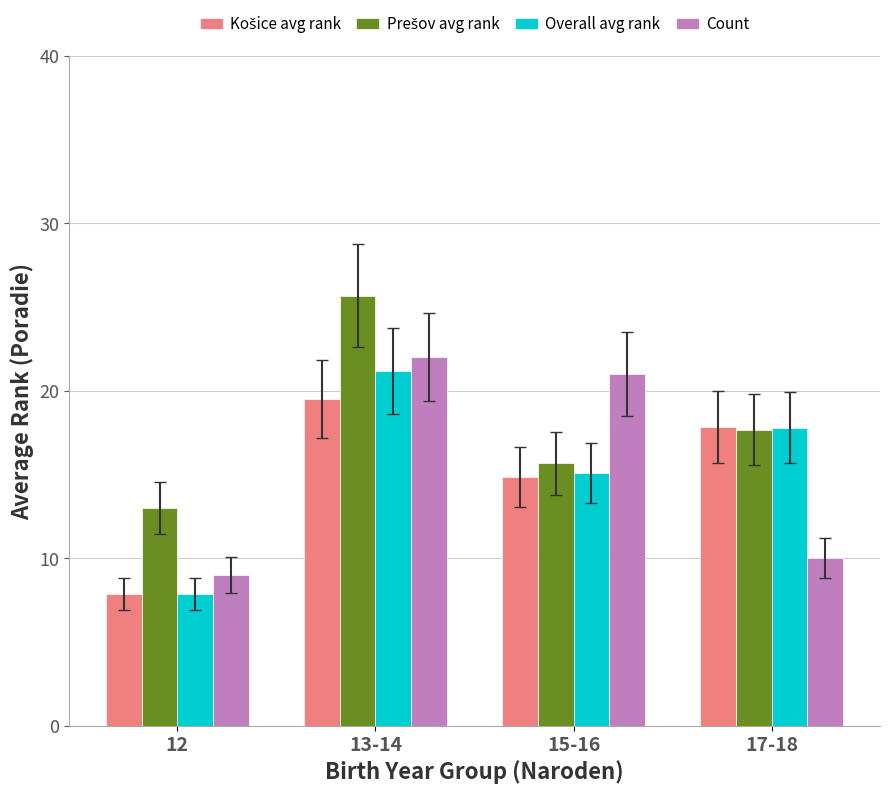

What is the minimum value shown in the chart?

7.9